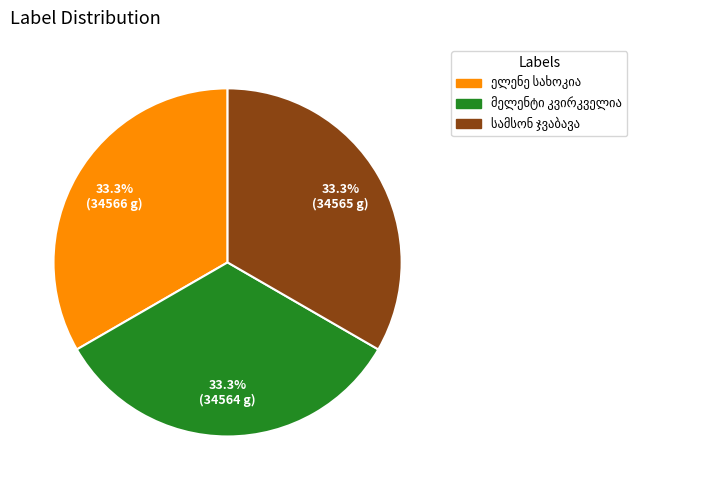

Is there any slice that represents more than half of the pie?

No